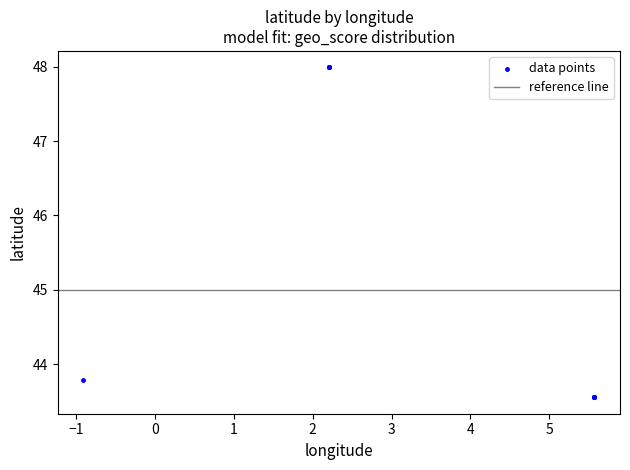

What Y value in the scatter plot is closest to 45?

43.8